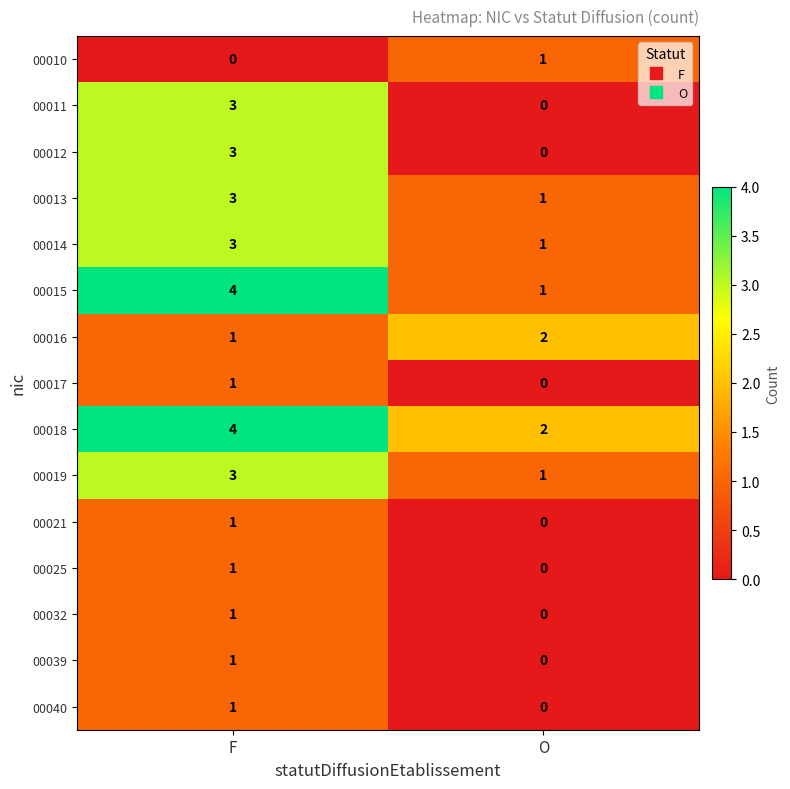

What is the sum of all 00013 values?

4